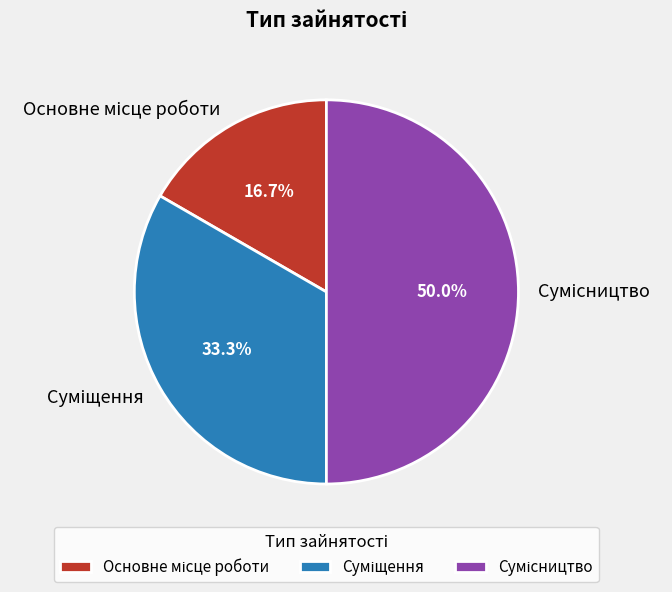

What is the change in value from Основне місце роботи to Суміщення?

+1